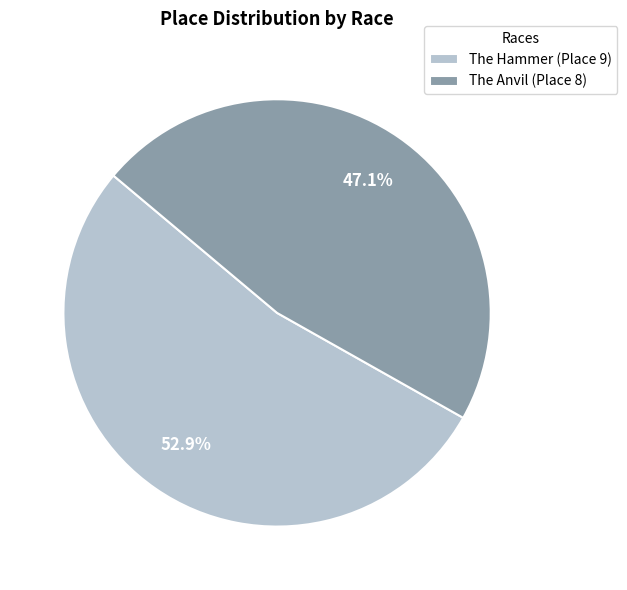

Is it true that The Hammer is 53% of the pie?

True